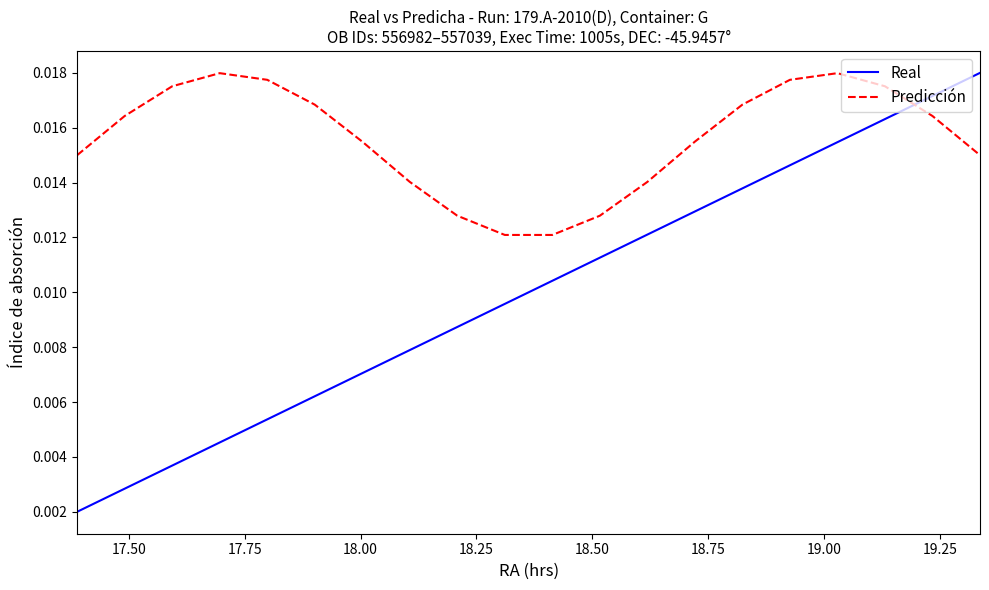

True or false: Real and Predicción cross at least once.

True